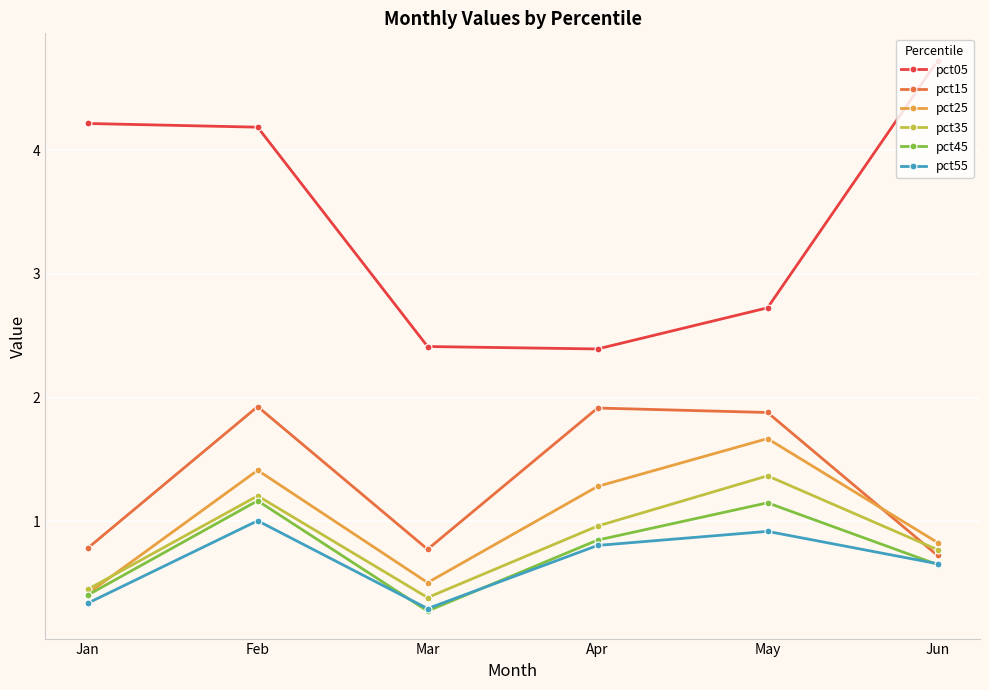

What is the value of the pct35 point at the 2nd from the left?

1.2